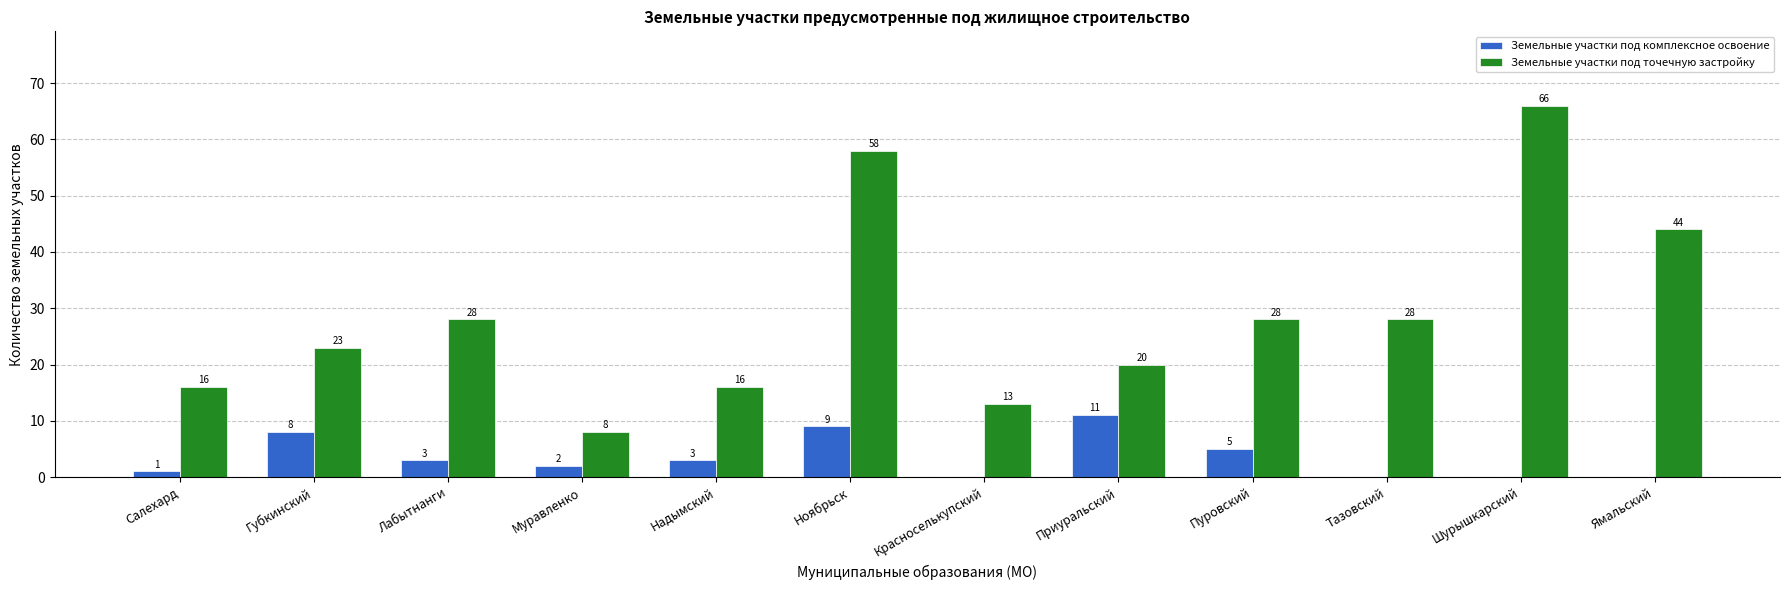

What is the spread (max minus min) of values at Красноселькупский?

13